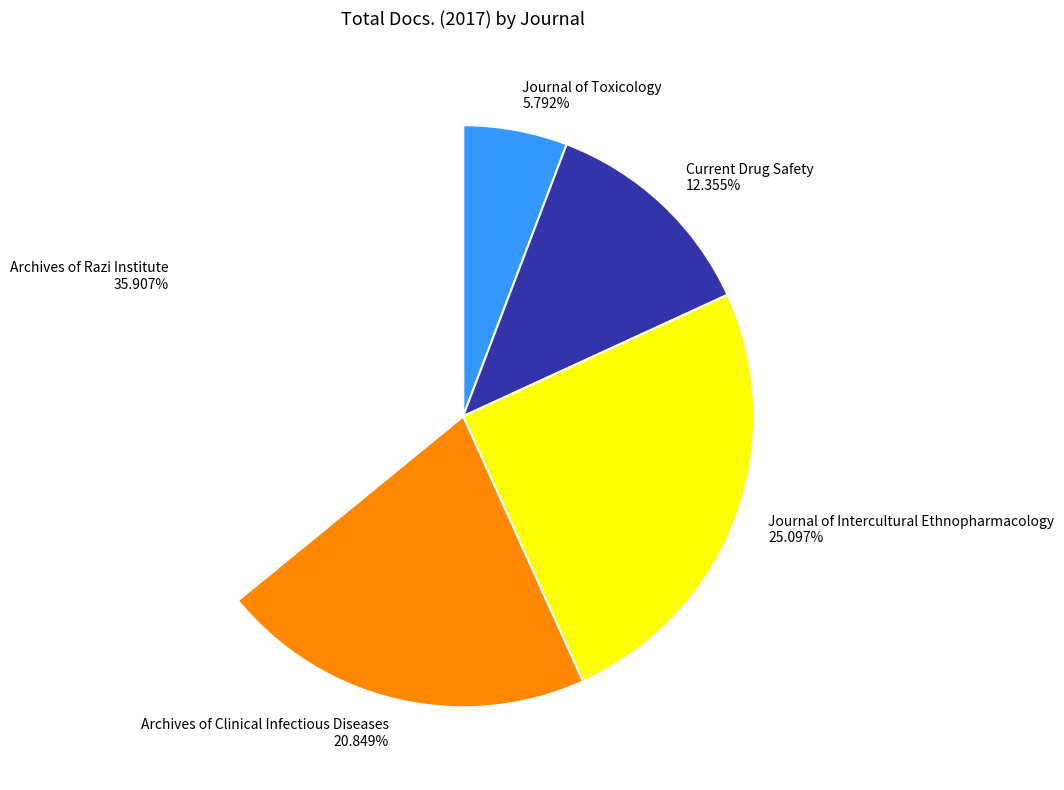

To the nearest percent, what portion does Journal of Intercultural Ethnopharmacology represent?

25%